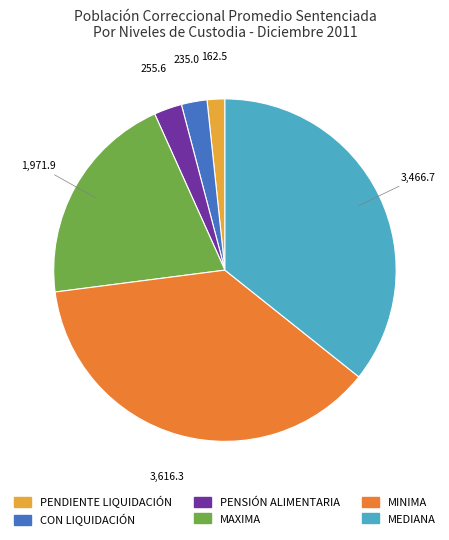

Which slice is the smallest?

PENDIENTE LIQUIDACIÓN